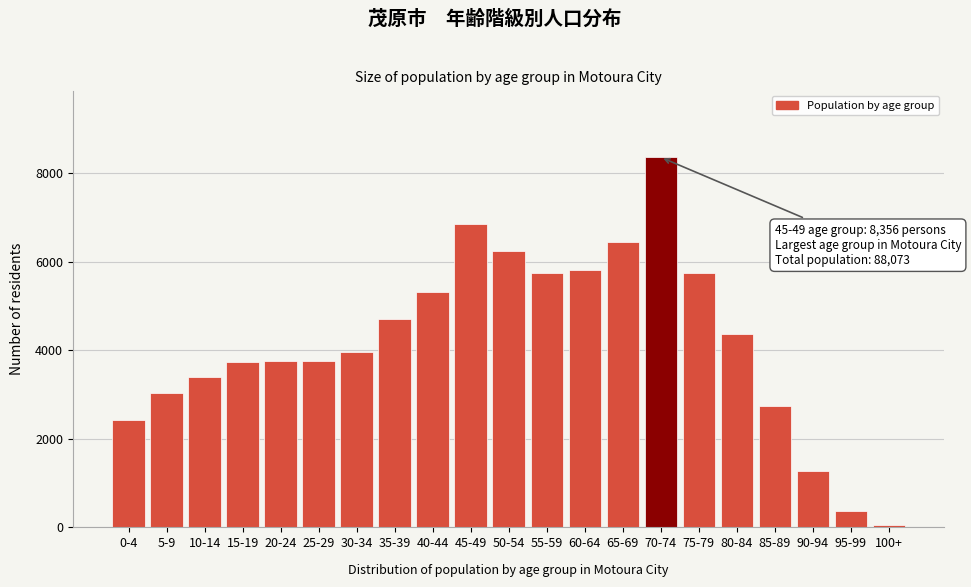

What is the average value?

4194